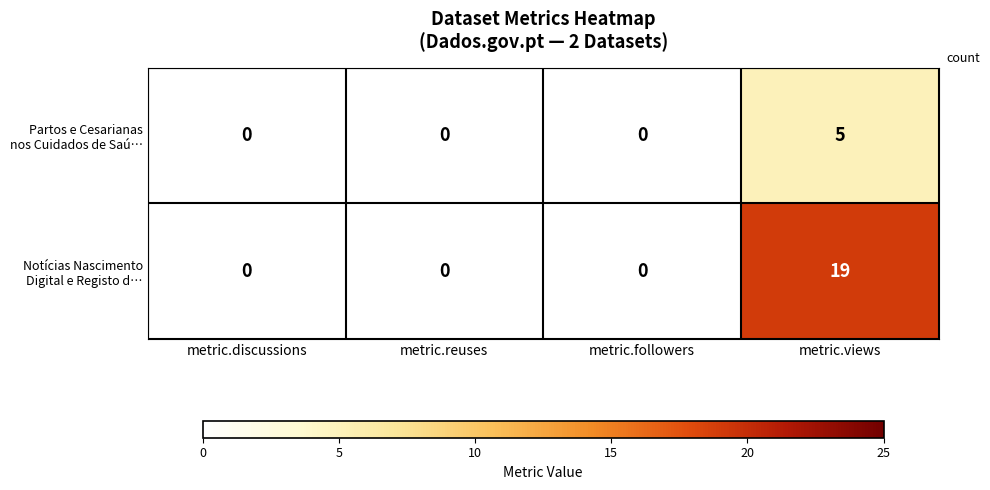

What is the maximum value shown in the chart?

19